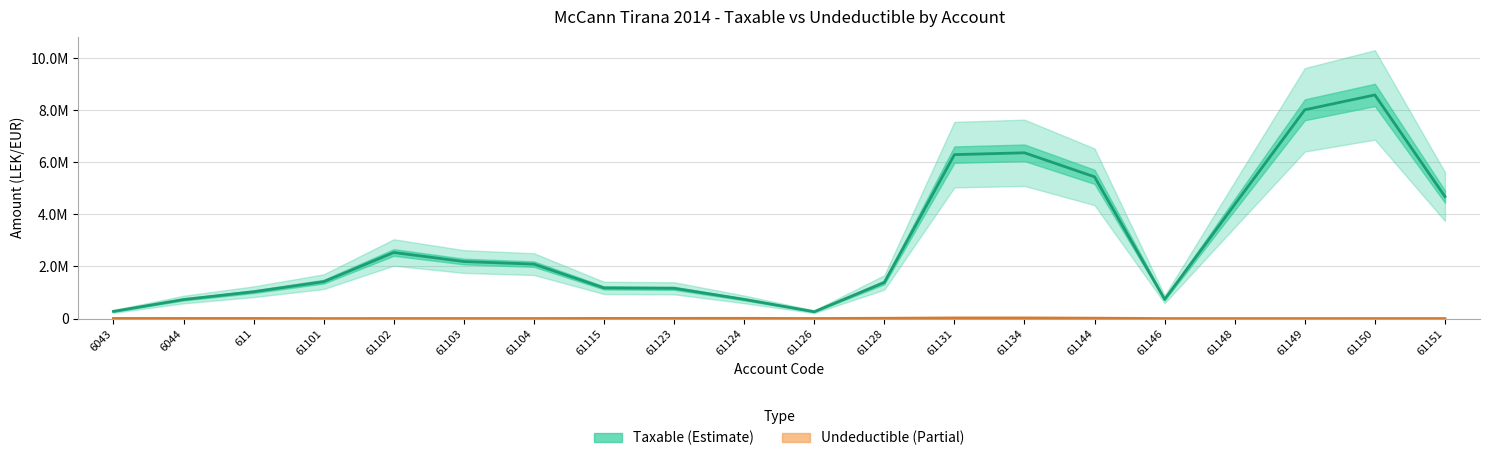

Count the number of data series in this chart.

2